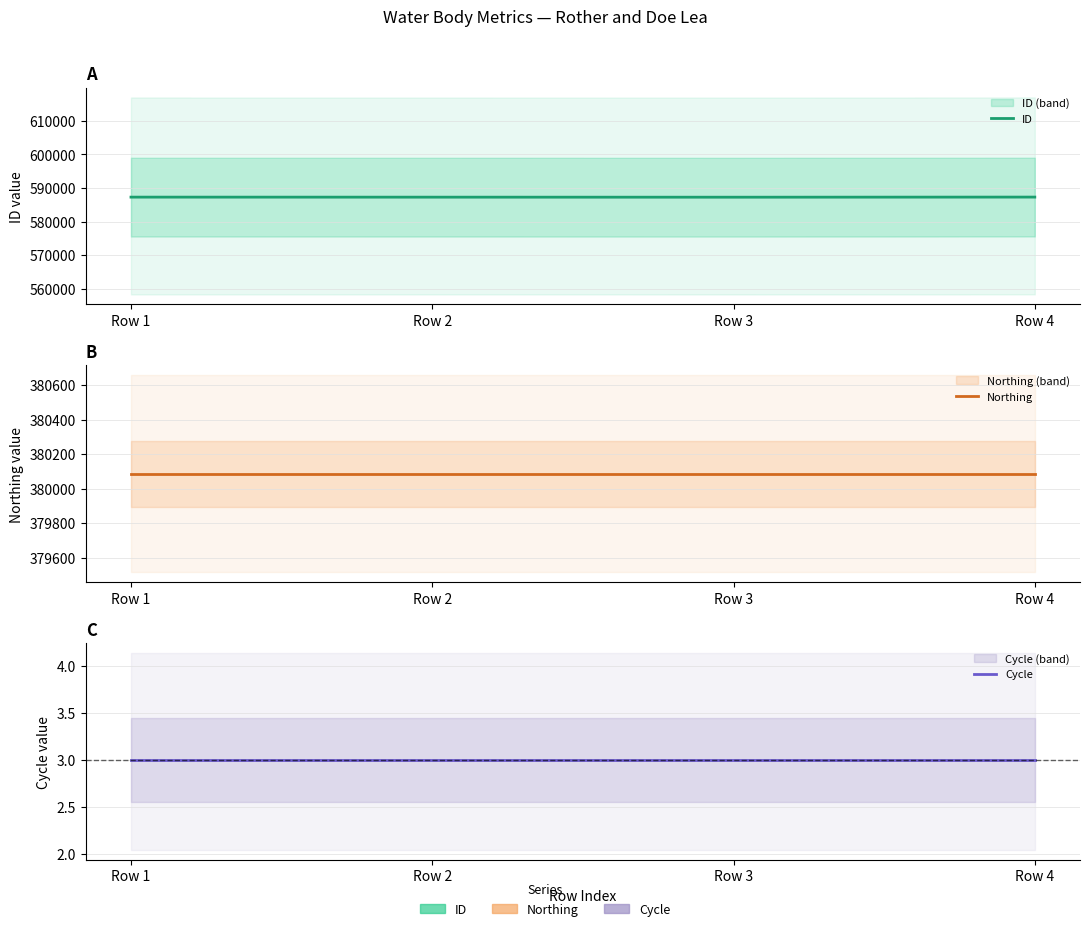

Reading left to right, transcribe all the data shown in this chart.

ID: 587269	587258	587247	587281
Northing: 380086	380086	380086	380086
Cycle: 3	3	3	3